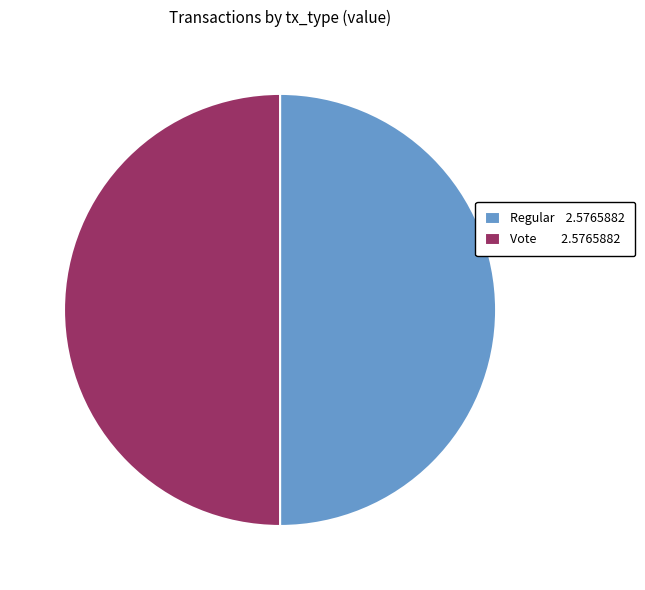

The Vote 2.5765882 slice represents 58% of the pie. True or false?

False